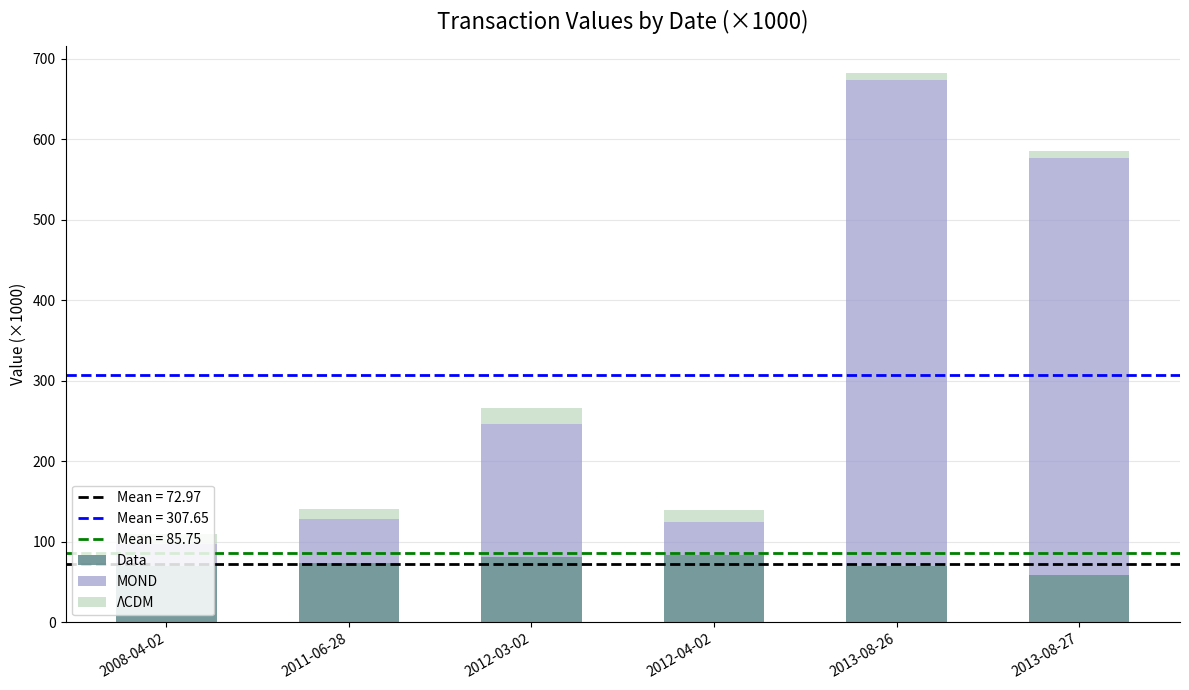

The value of Data at 2013-08-27 is 95.3. True or false?

False